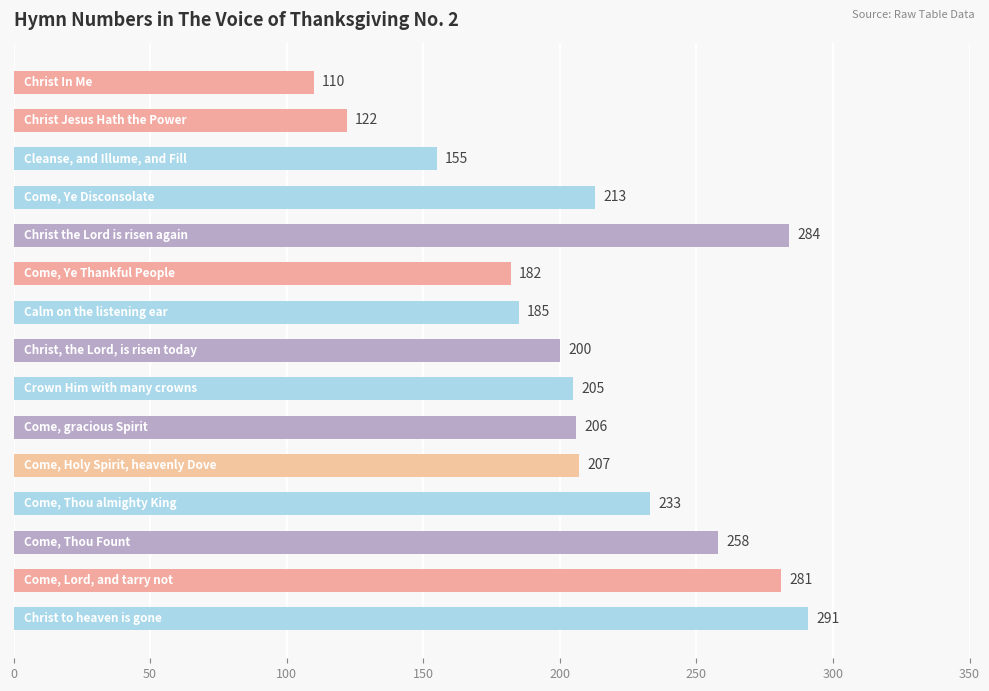

What is the value of the 14th bar from the top?

281